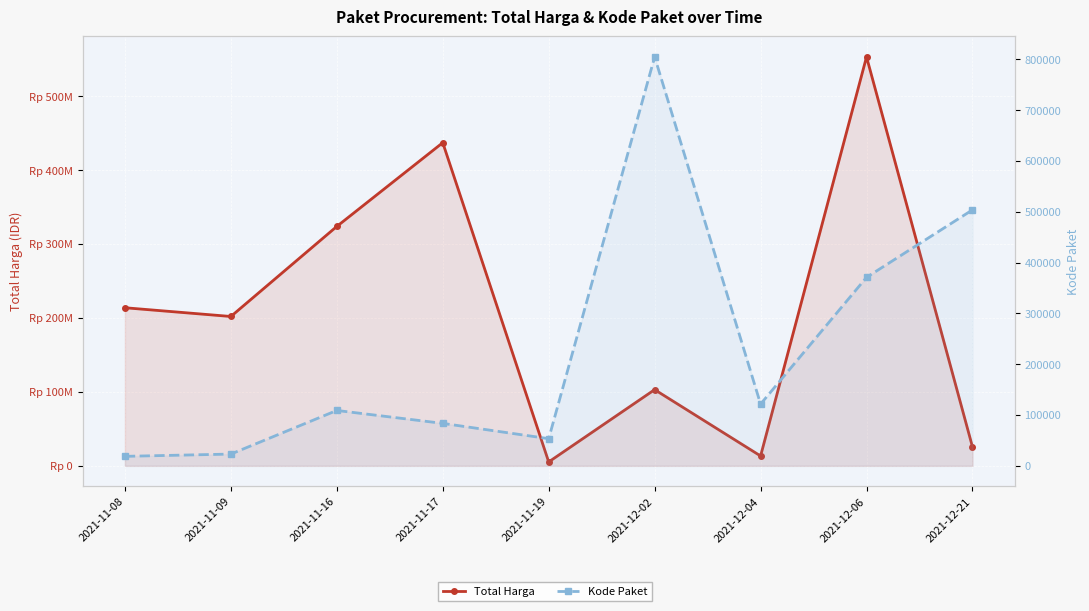

At which label is Kode Paket closest to 411868?

2021-12-06